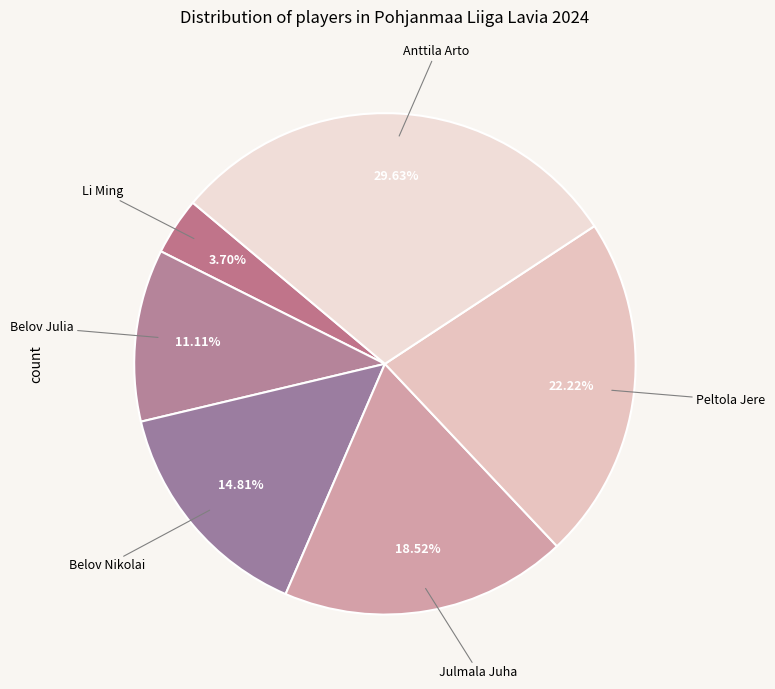

What is the total percentage of Belov Julia and Belov Nikolai?

25.9%